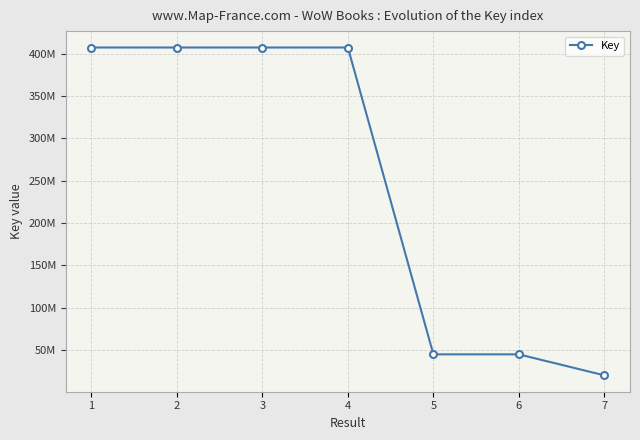

Is this an area chart (filled region under the line)?

No